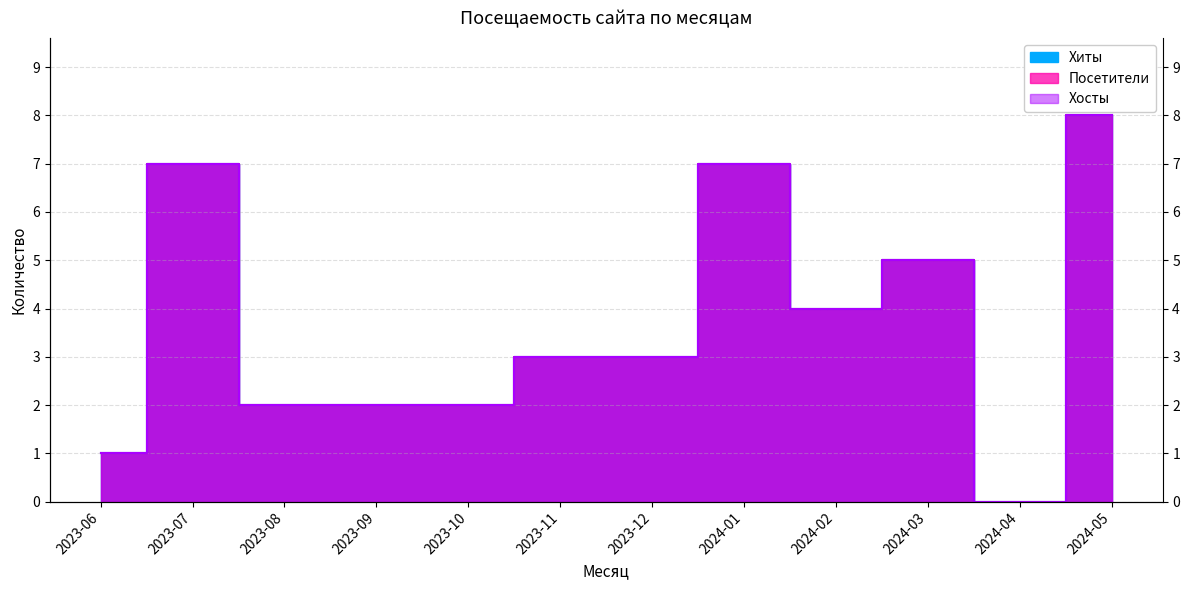

How many Хосты values are between 2 and 7?

9